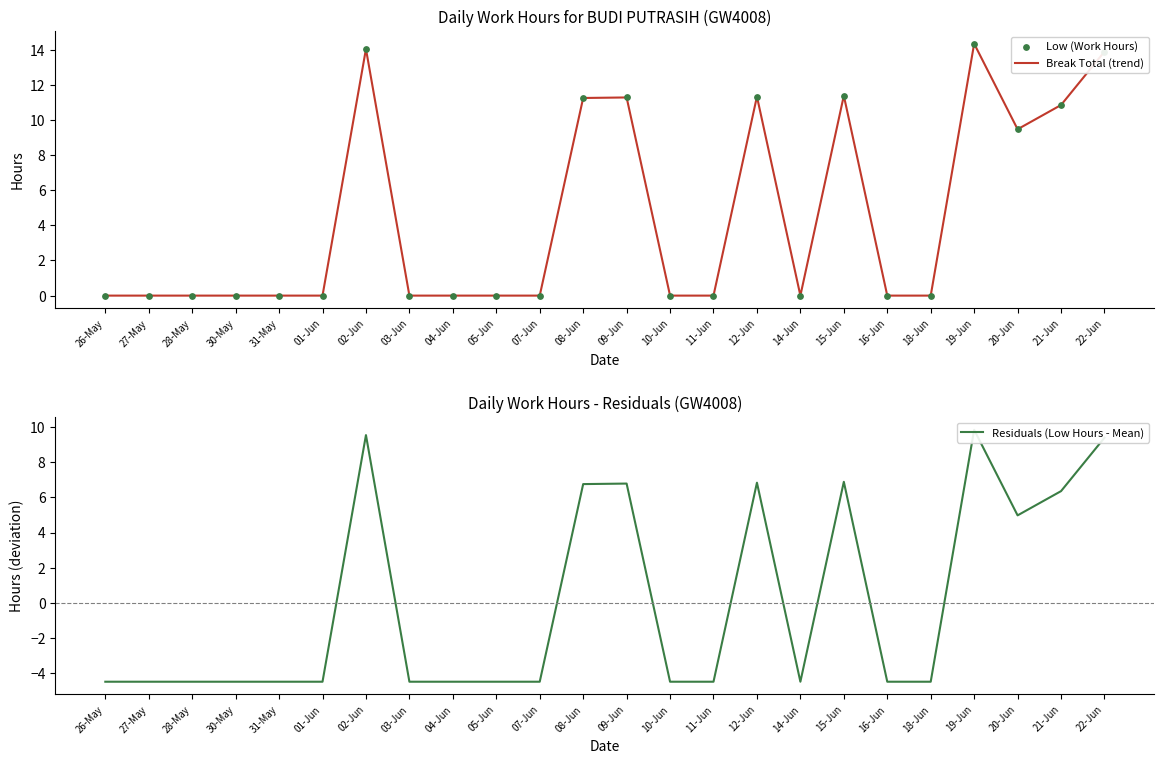

Which series contains the lowest Y value?

Residuals (Low Hours - Mean)